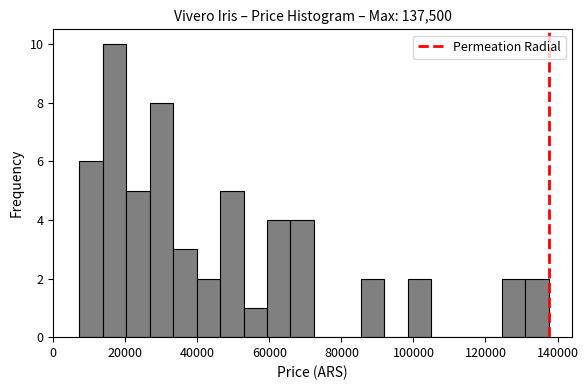

Read against the x-axis, roughly where is the centre of the tallest bar?

18000